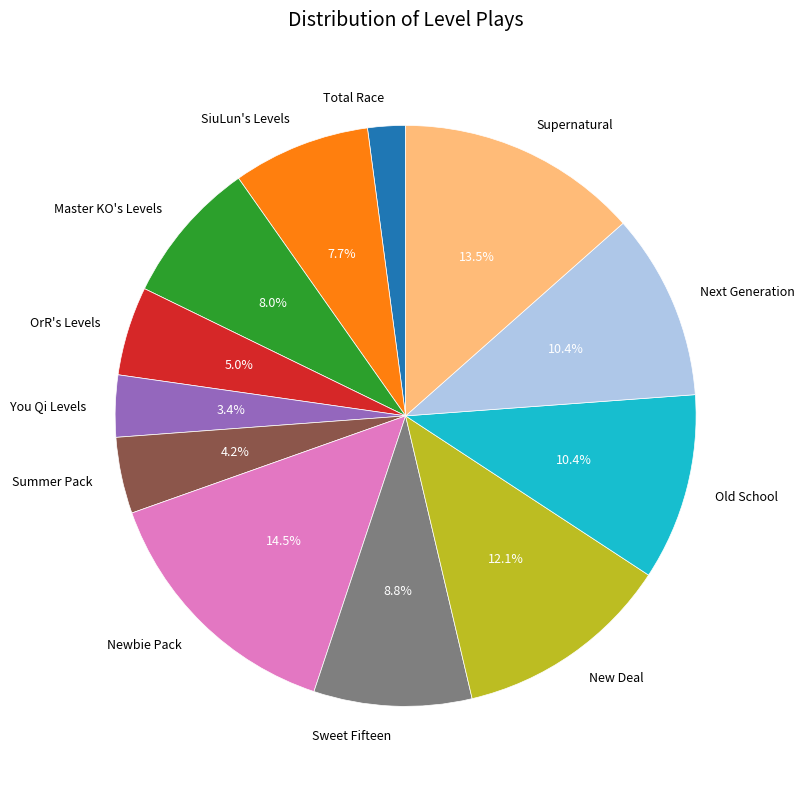

How many segments does this pie chart have?

12